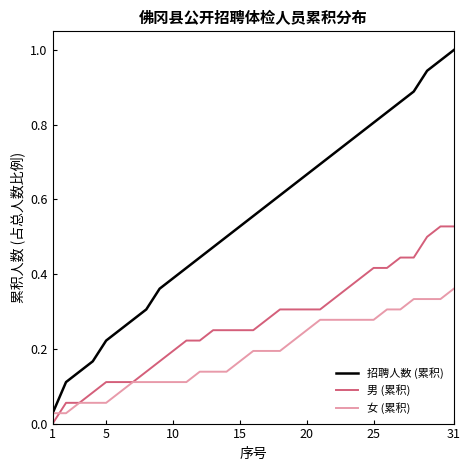

True or false: 招聘人数 (累积) and 男 (累积) cross at least once.

False